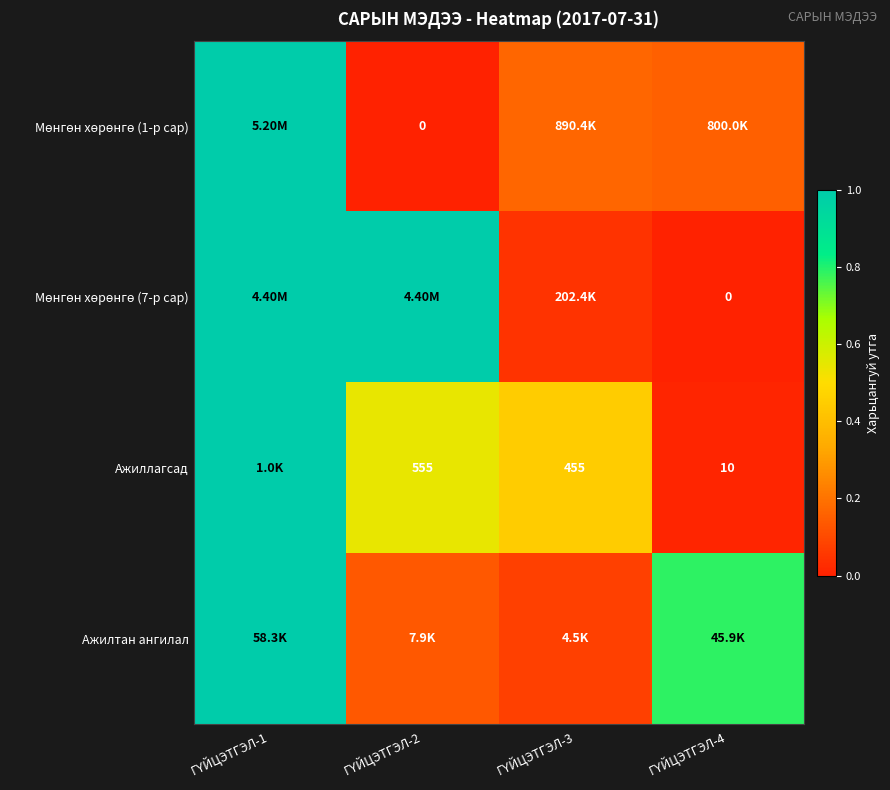

Which series has the widest spread of values?

Мөнгөн хөрөнгө (1-р сар)